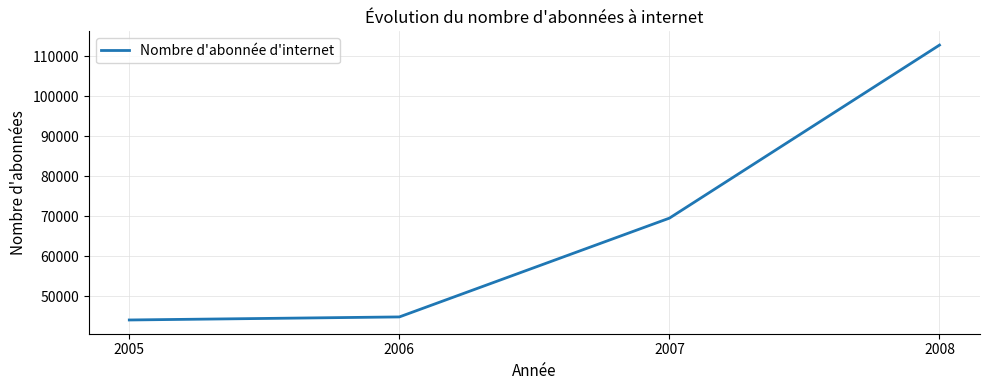

List the labels in order of value, largest first.

2008, 2007, 2006, 2005